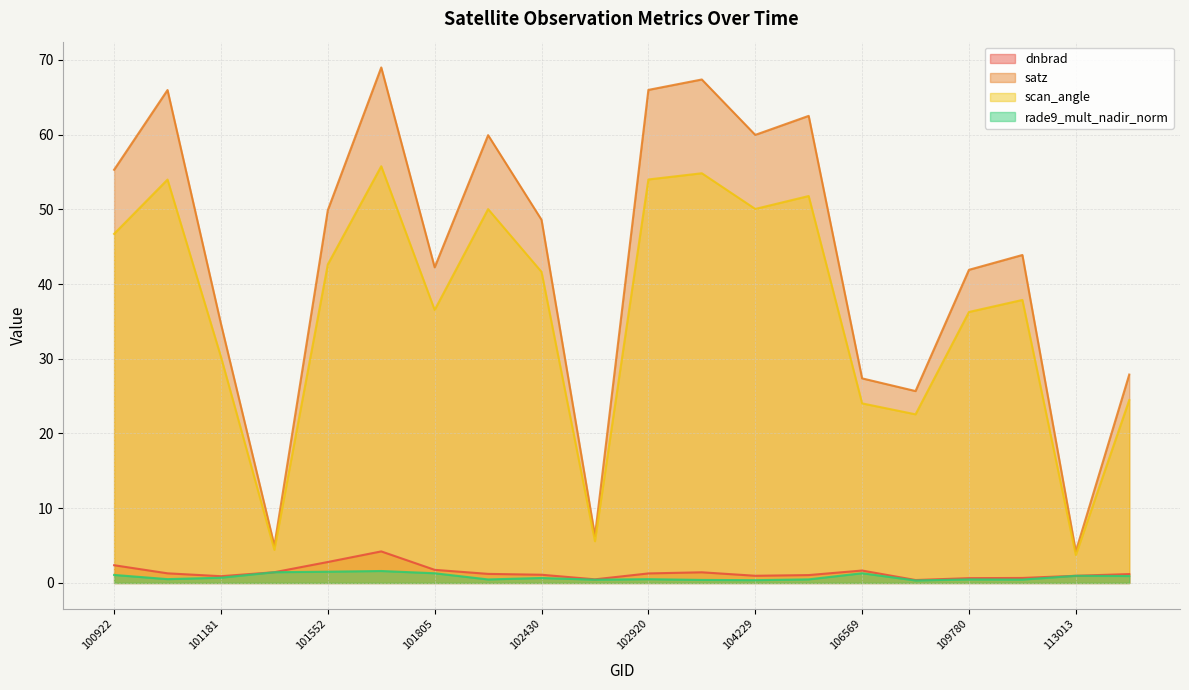

At which category is the sum across all series the highest?

101561